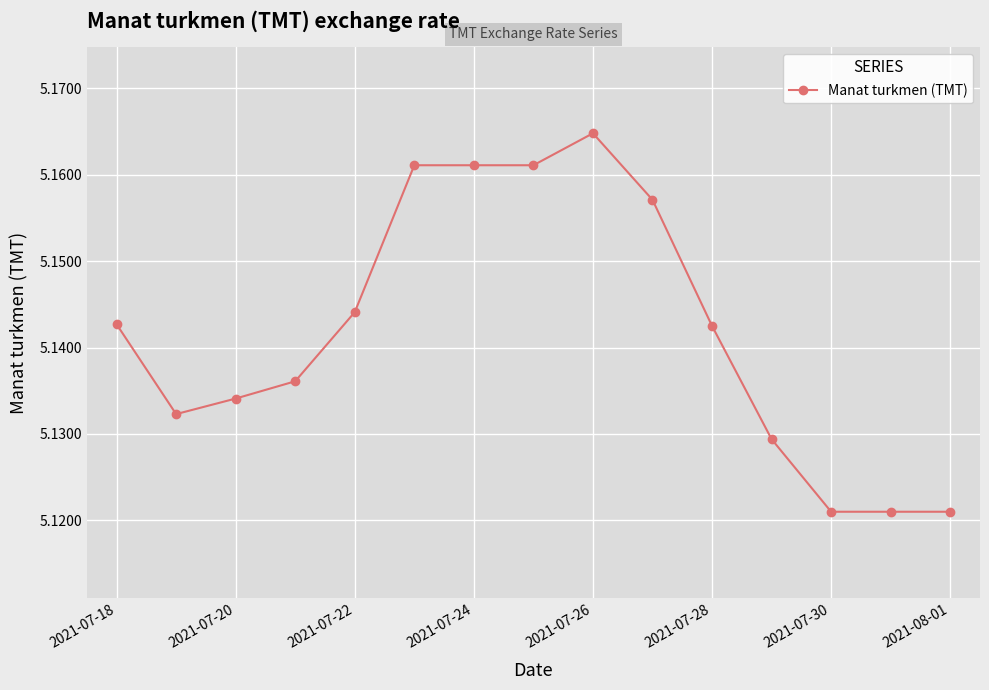

Count the values in the range 5 to 6.

15